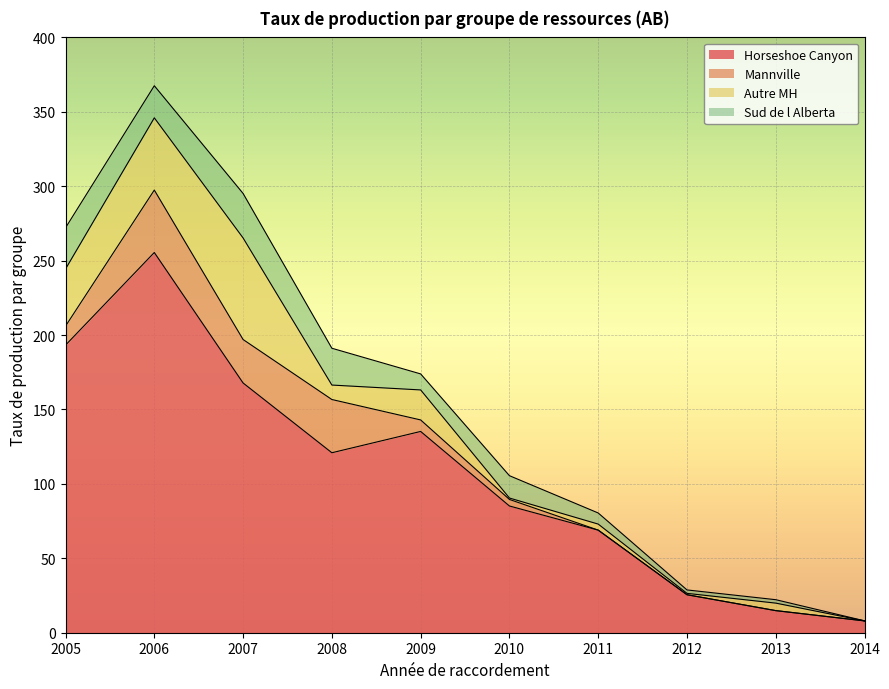

At which category does Sud de l Alberta reach its first local peak?

2007